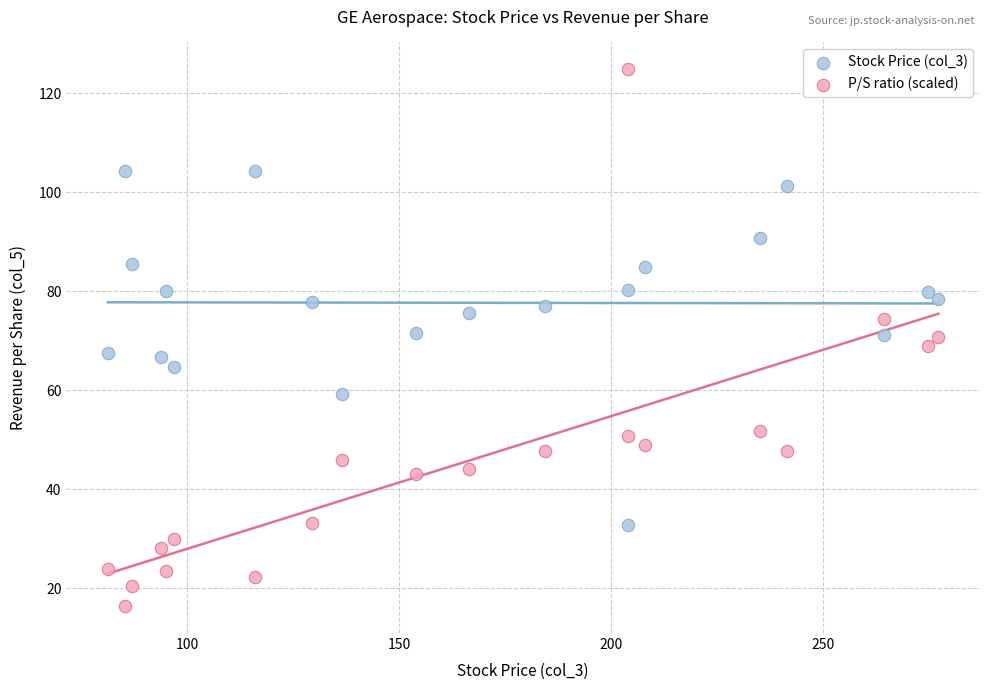

What is the X range (max minus min) for the scatter plot?

196.0